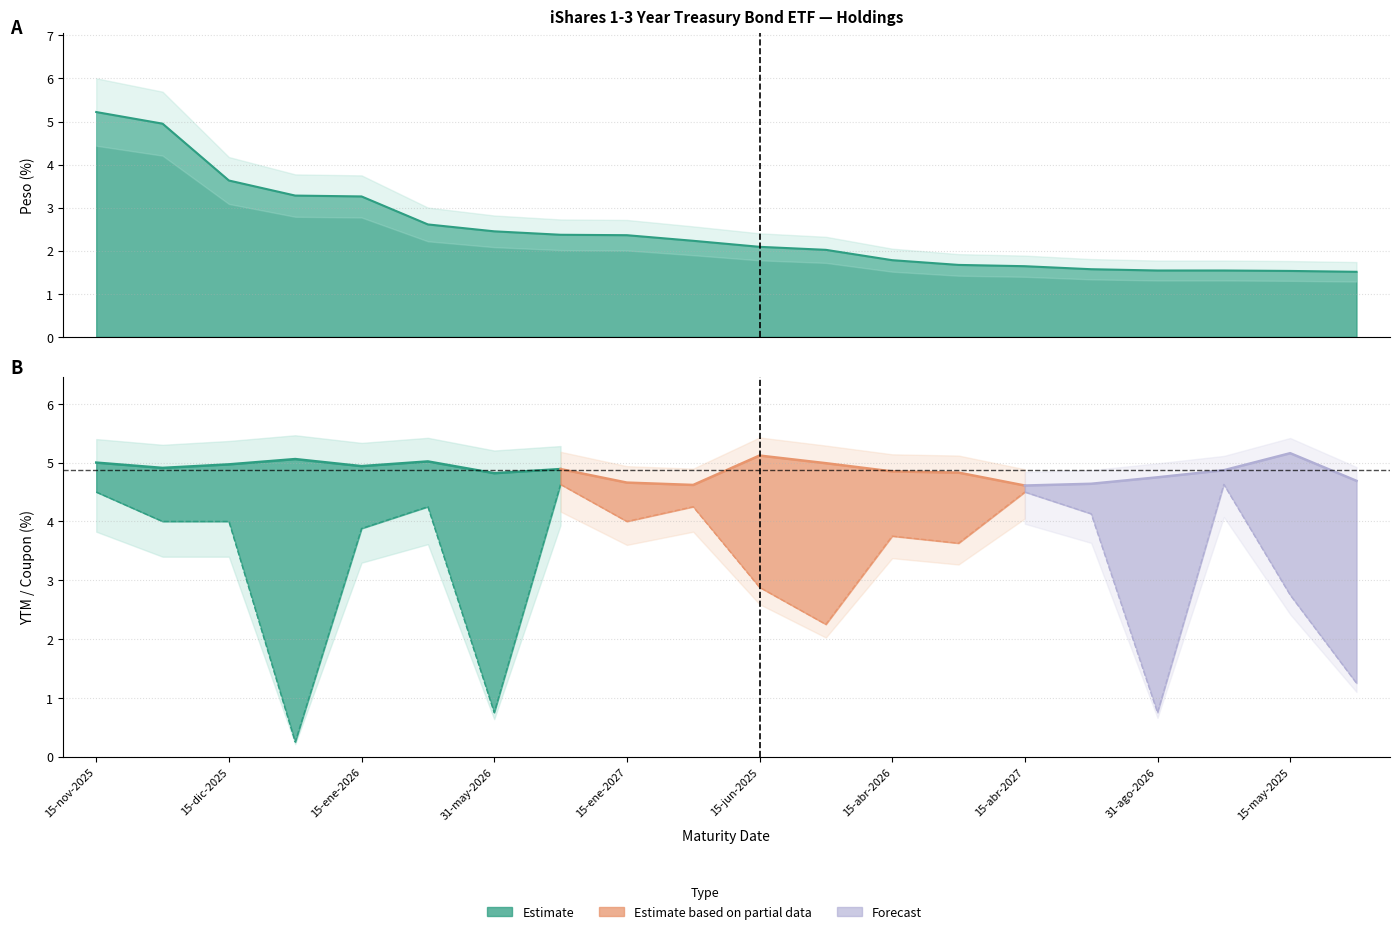

Reading left to right, transcribe all the data shown in this chart.

Peso (%) - Estimate: 5.2	5.0	3.6	3.3	3.3	2.6	2.5	2.4	2.4	2.2	2.1	2.0	1.8	1.7	1.6	1.6	1.5	1.5	1.5	1.5
YTM (%) - Partial: 5.0	4.9	5.0	5.1	4.9	5.0	4.8	4.9	4.7	4.6	5.1	5.0	4.8	4.8	4.6	4.6	4.8	4.9	5.2	4.7
Cupón (%) - Forecast: 4.5	4.0	4.0	0.2	3.9	4.2	0.8	4.6	4.0	4.2	2.9	2.2	3.8	3.6	4.5	4.1	0.8	4.6	2.8	1.2